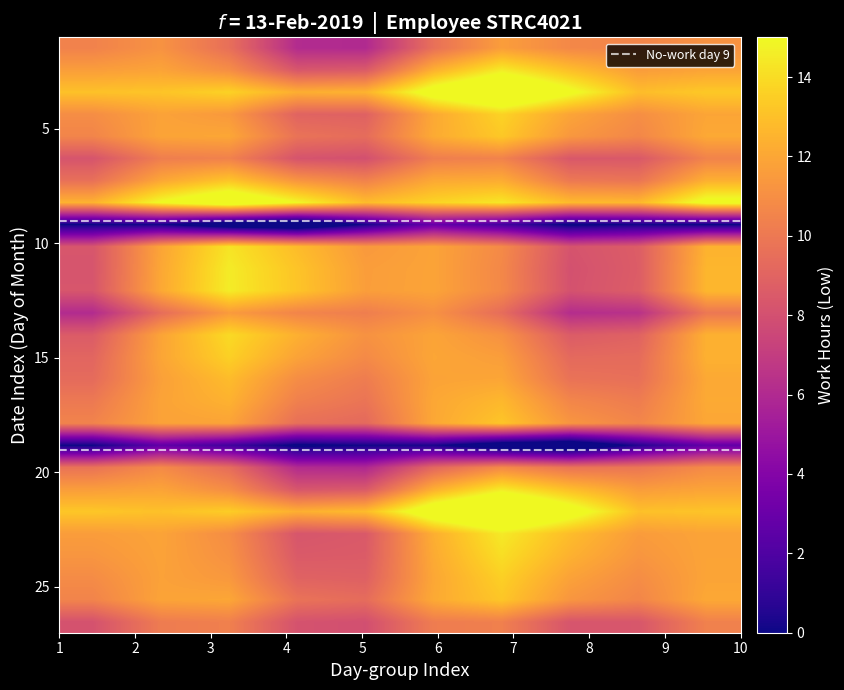

List the series in order of their peak value, lowest first.

1, 2, 3, 4, 5, 6, 7, 8, 9, 10